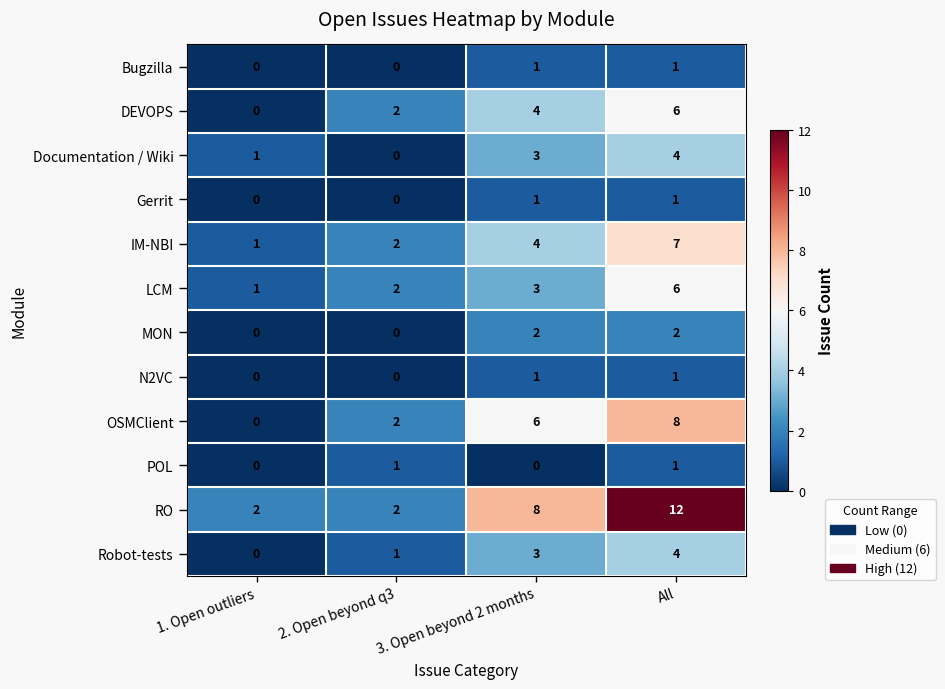

What is the maximum value for LCM?

6